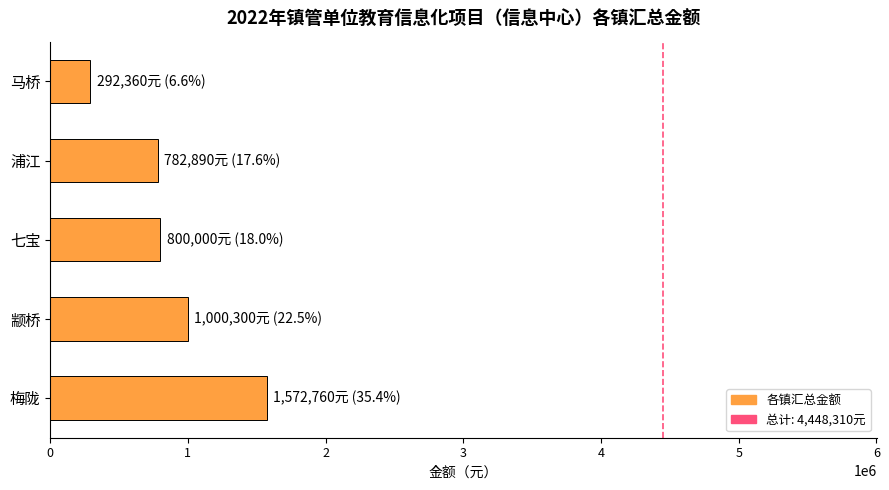

Where is the data nearest to the value 932560?

颛桥